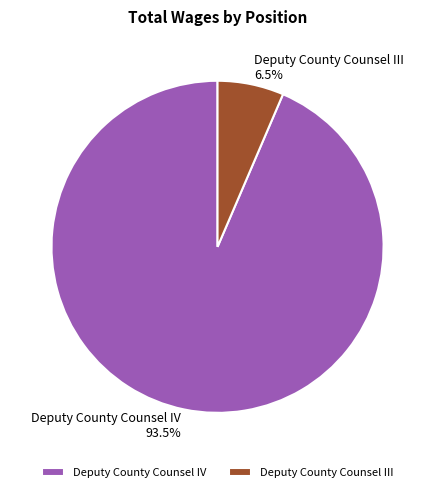

Rank the categories by value from highest to lowest.

Deputy County Counsel IV, Deputy County Counsel III